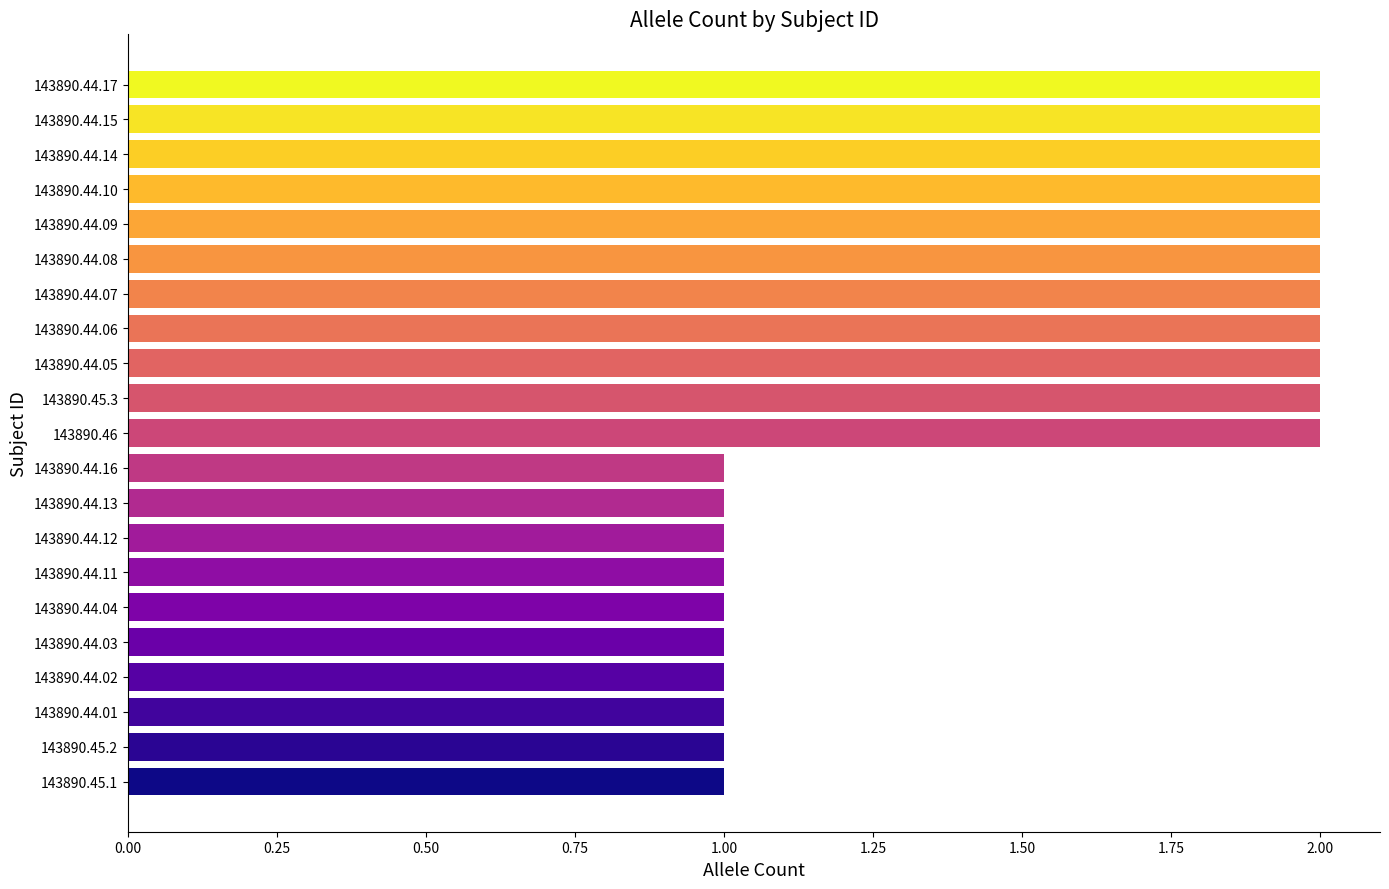

Reading bottom to top, list all the values displayed in this chart.

143890.45.1=1	143890.45.2=1	143890.44.01=1	143890.44.02=1	143890.44.03=1	143890.44.04=1	143890.44.11=1	143890.44.12=1	143890.44.13=1	143890.44.16=1	143890.46=2	143890.45.3=2	143890.44.05=2	143890.44.06=2	143890.44.07=2	143890.44.08=2	143890.44.09=2	143890.44.10=2	143890.44.14=2	143890.44.15=2	143890.44.17=2